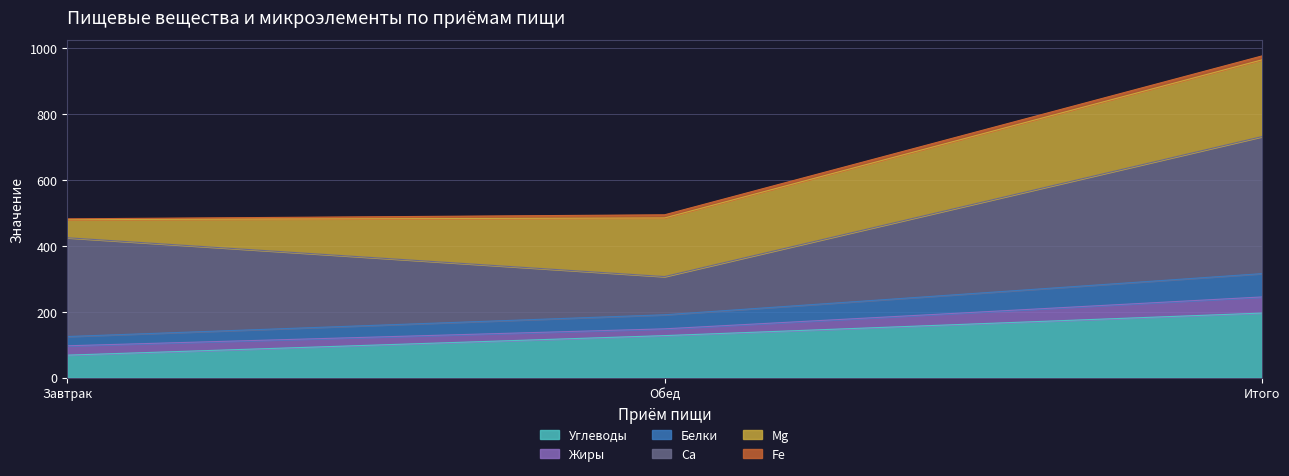

What is the highest value of the Углеводы series?

196.1